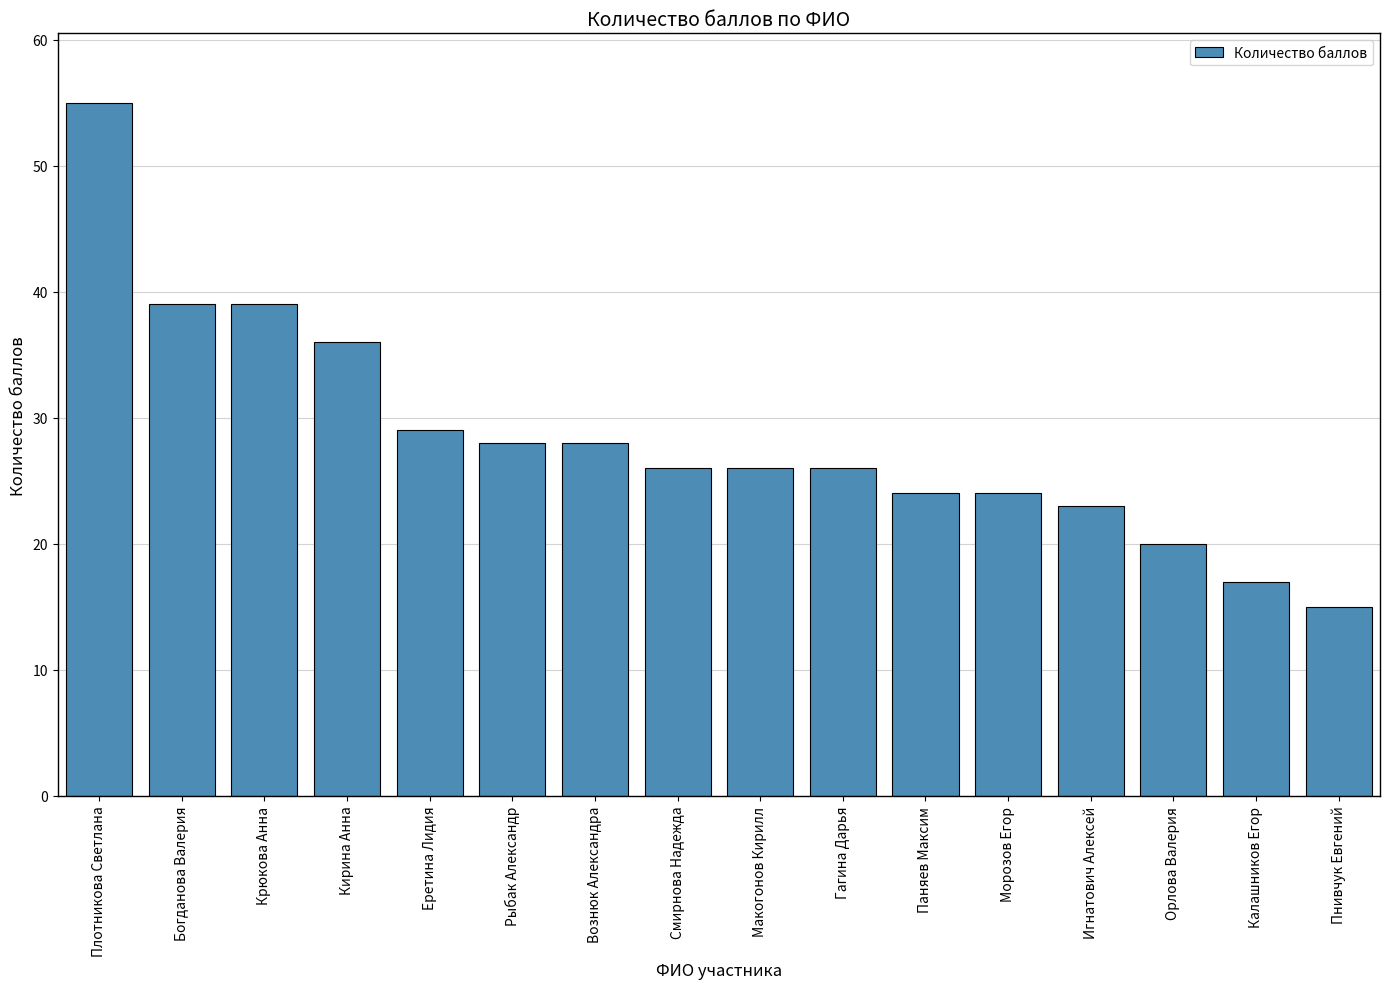

What is the label of the 4th bar from the right?

Игнатович Алексей